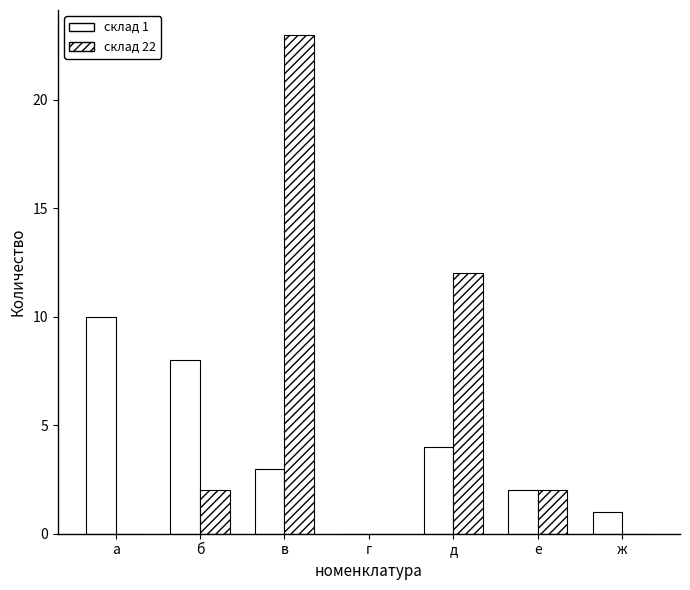

Reading left to right, transcribe all the data shown in this chart.

склад 1: 10	8	3	0	4	2	1
склад 22: 0	2	23	0	12	2	0